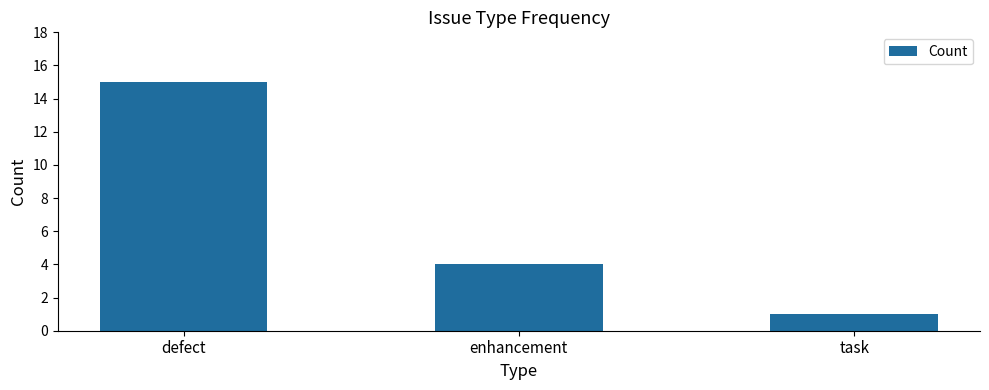

What is the greatest value displayed?

15